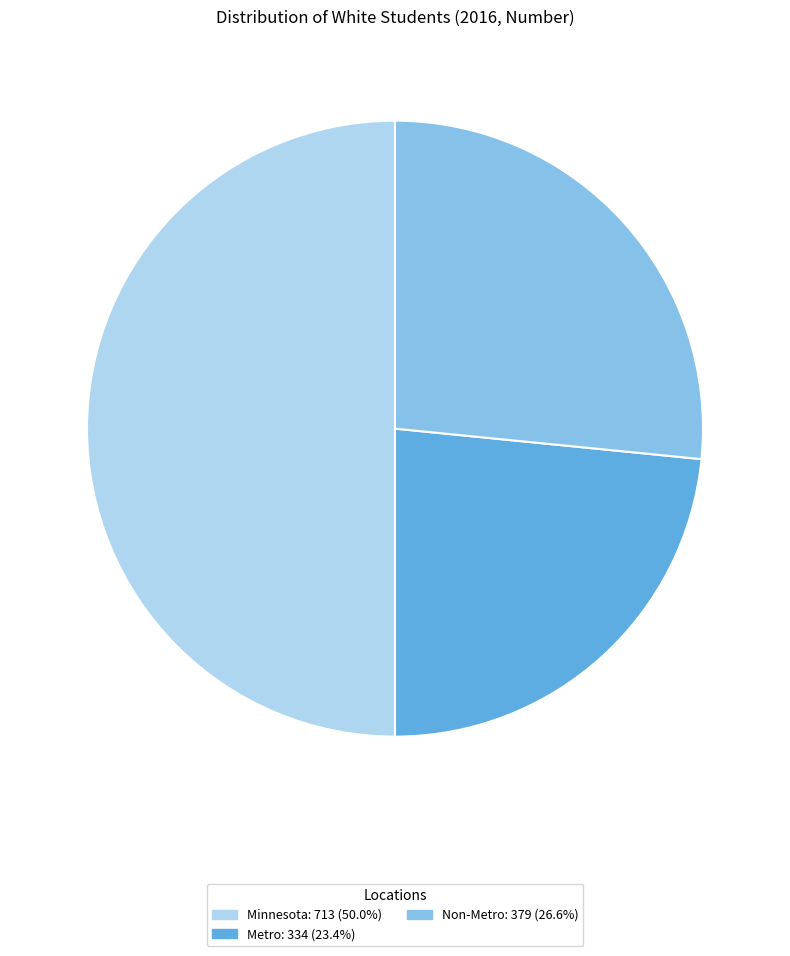

Which category has the smallest portion of the pie?

Metro